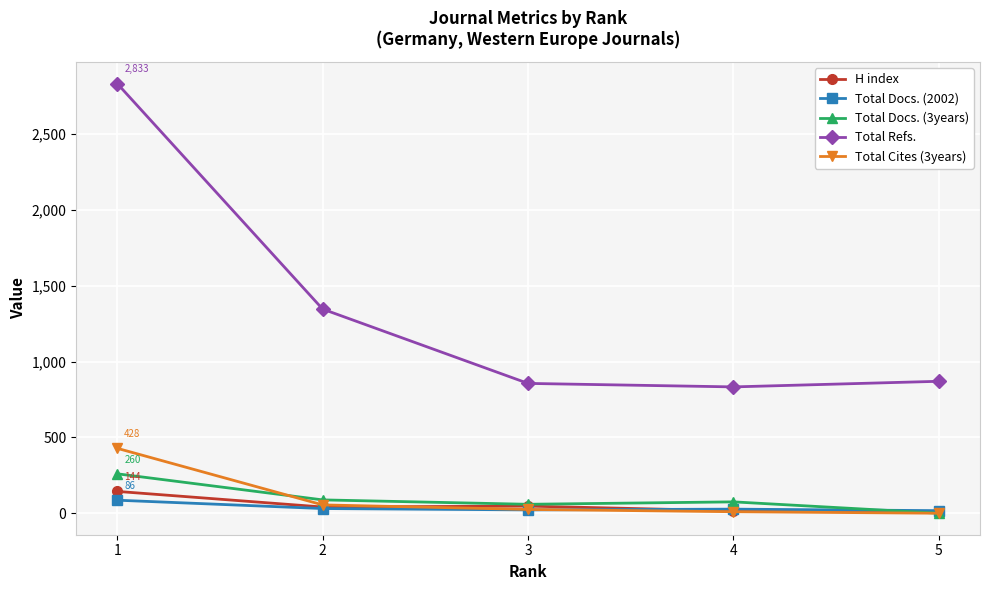

What is the maximum value for H index?

144